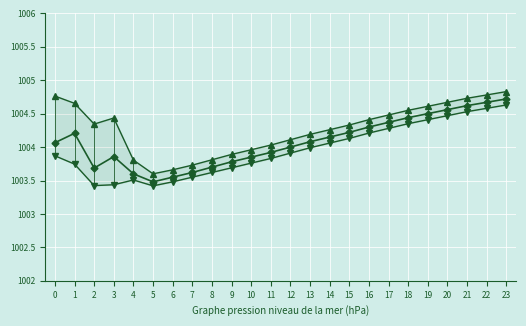

List the series in order of their overall mean, lowest first.

pressure_min, pressure_mean, pressure_max